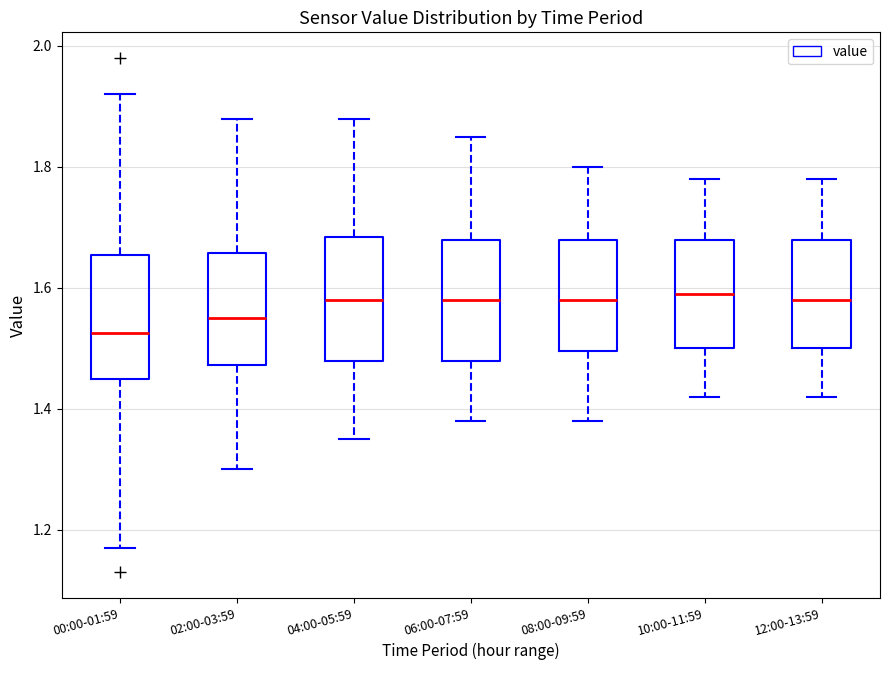

Where is the lower edge of the box for 02:00-03:59 on the y-axis? The values are not printed on the chart, so give them approximately, as read against the axis.

1.48